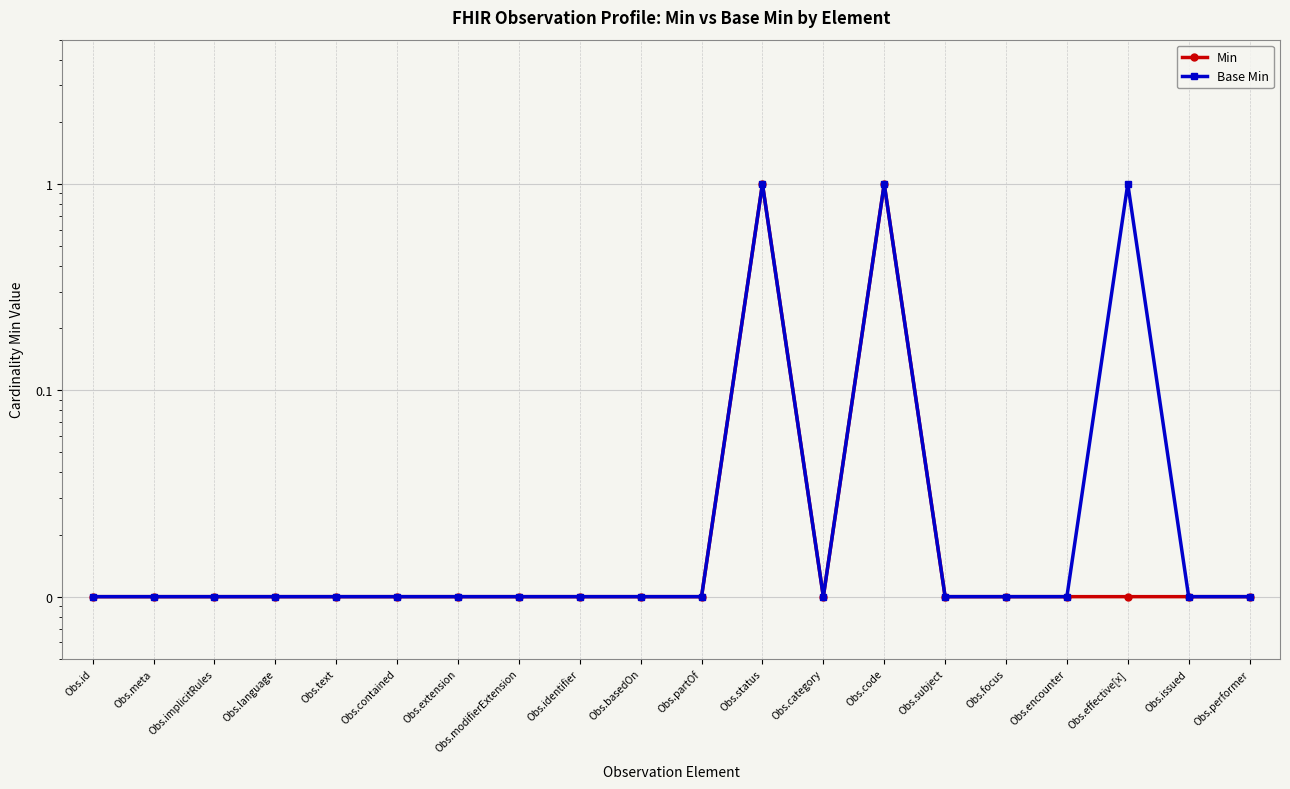

Reading left to right, transcribe all the data shown in this chart.

Min: Obs.id=0.0	Obs.meta=0.0	Obs.implicitRules=0.0	Obs.language=0.0	Obs.text=0.0	Obs.contained=0.0	Obs.extension=0.0	Obs.modifierExtension=0.0	Obs.identifier=0.0	Obs.basedOn=0.0	Obs.partOf=0.0	Obs.status=1.0	Obs.category=0.0	Obs.code=1.0	Obs.subject=0.0	Obs.focus=0.0	Obs.encounter=0.0	Obs.effective[x]=0.0	Obs.issued=0.0	Obs.performer=0.0
Base Min: Obs.id=0.0	Obs.meta=0.0	Obs.implicitRules=0.0	Obs.language=0.0	Obs.text=0.0	Obs.contained=0.0	Obs.extension=0.0	Obs.modifierExtension=0.0	Obs.identifier=0.0	Obs.basedOn=0.0	Obs.partOf=0.0	Obs.status=1.0	Obs.category=0.0	Obs.code=1.0	Obs.subject=0.0	Obs.focus=0.0	Obs.encounter=0.0	Obs.effective[x]=1.0	Obs.issued=0.0	Obs.performer=0.0